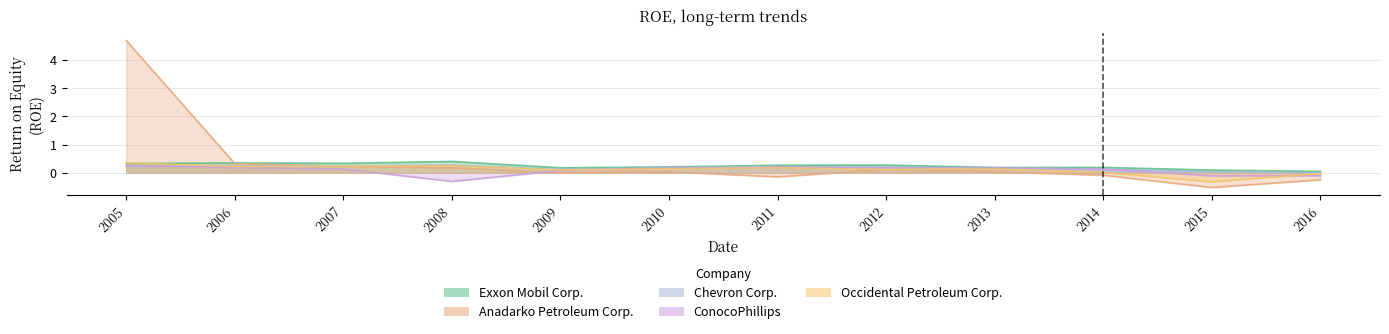

What is the difference between the highest and lowest values at 2005?

4.5